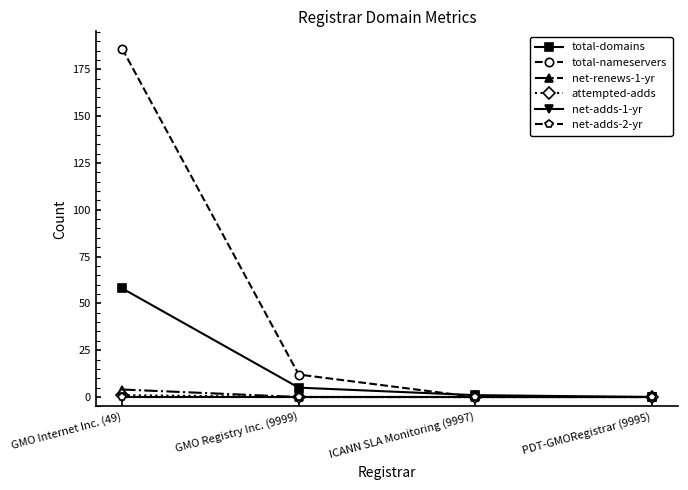

The total-domains series shows 58 at GMO Internet Inc. (49). True or false?

True